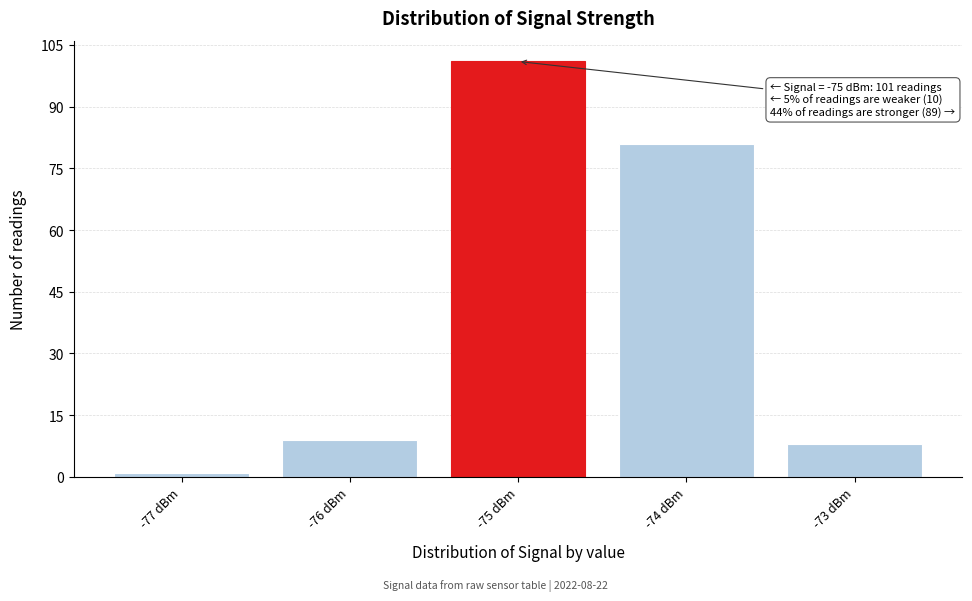

Reading left to right, extract all data points from this chart.

-77 dBm=1	-76 dBm=9	-75 dBm=101	-74 dBm=81	-73 dBm=8